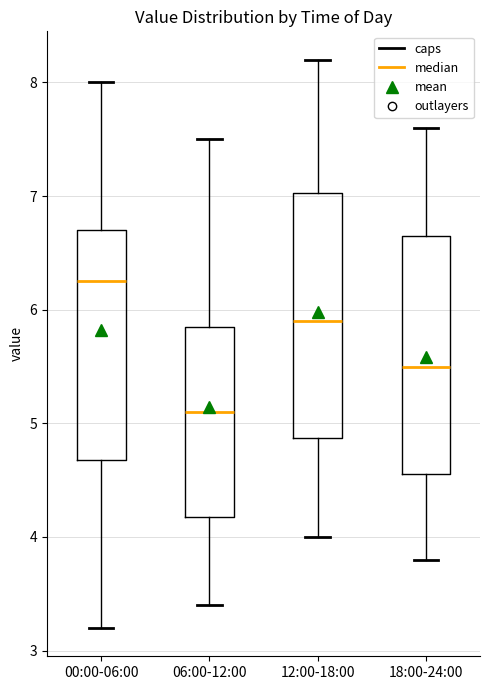

Which box has the lowest median line?

06:00-12:00